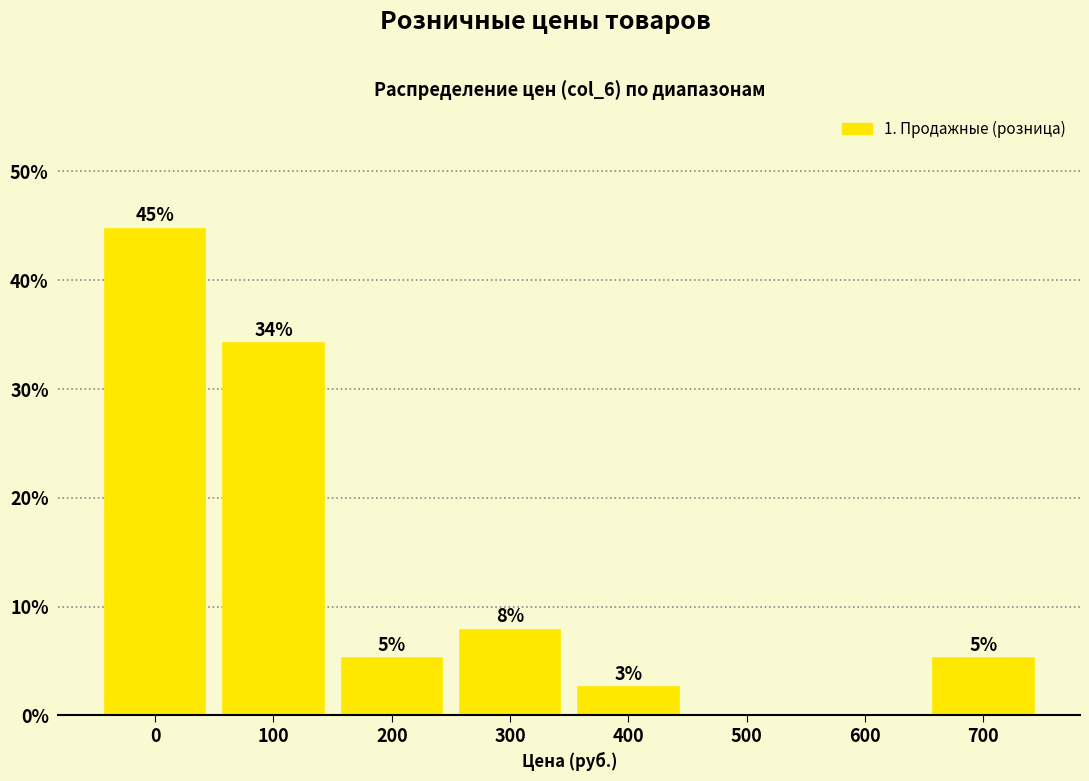

Are the bars horizontal?

No